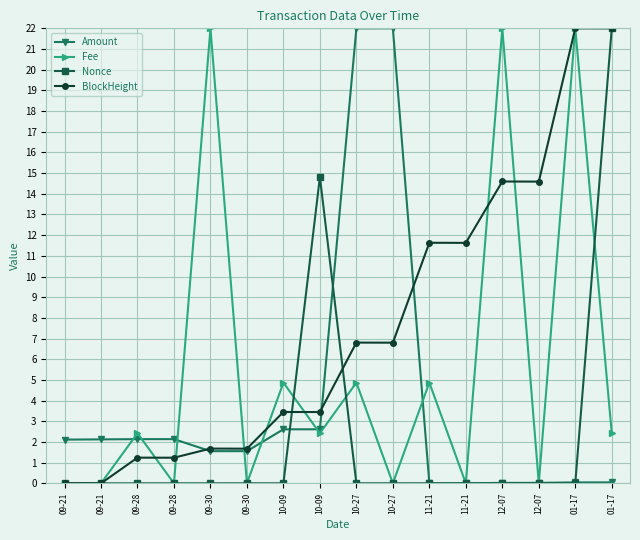

At which label does Amount reach its minimum?

11-21